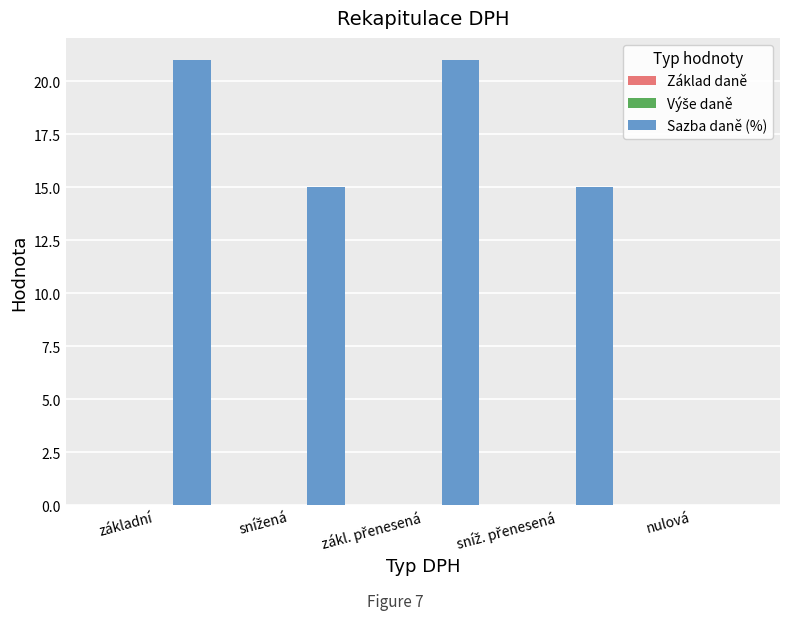

What is the sum of all values?

72